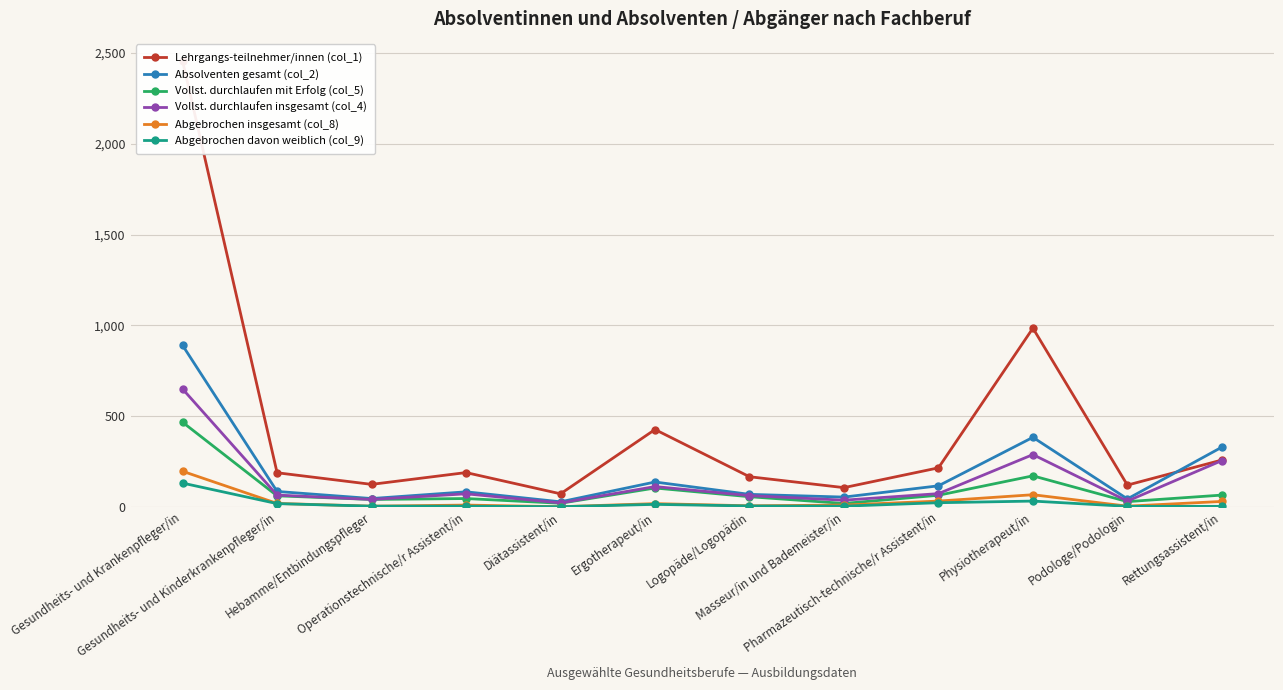

What is the label of the 12th point from the left?

Rettungsassistent/in